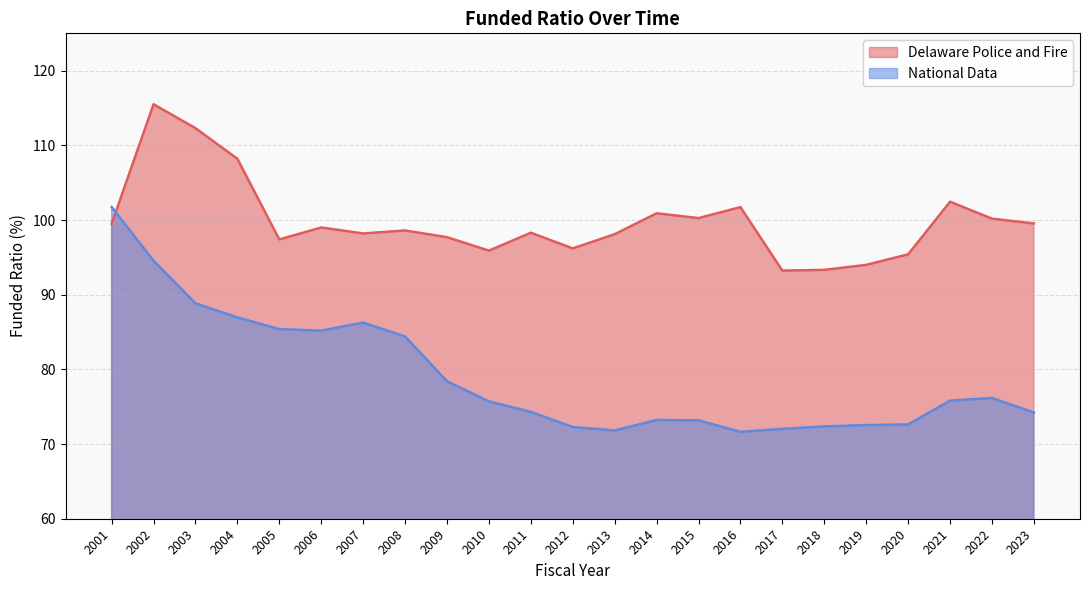

Reading left to right, what are all the values shown in this chart?

Delaware Police and Fire: 99.5	115.5	112.3	108.2	97.4	99.0	98.2	98.6	97.7	95.9	98.3	96.2	98.1	100.9	100.3	101.7	93.2	93.3	94.0	95.4	102.5	100.2	99.5
National Data: 101.7	94.6	88.8	87.0	85.4	85.2	86.3	84.4	78.4	75.7	74.3	72.3	71.8	73.2	73.2	71.6	72.0	72.4	72.5	72.6	75.8	76.2	74.2